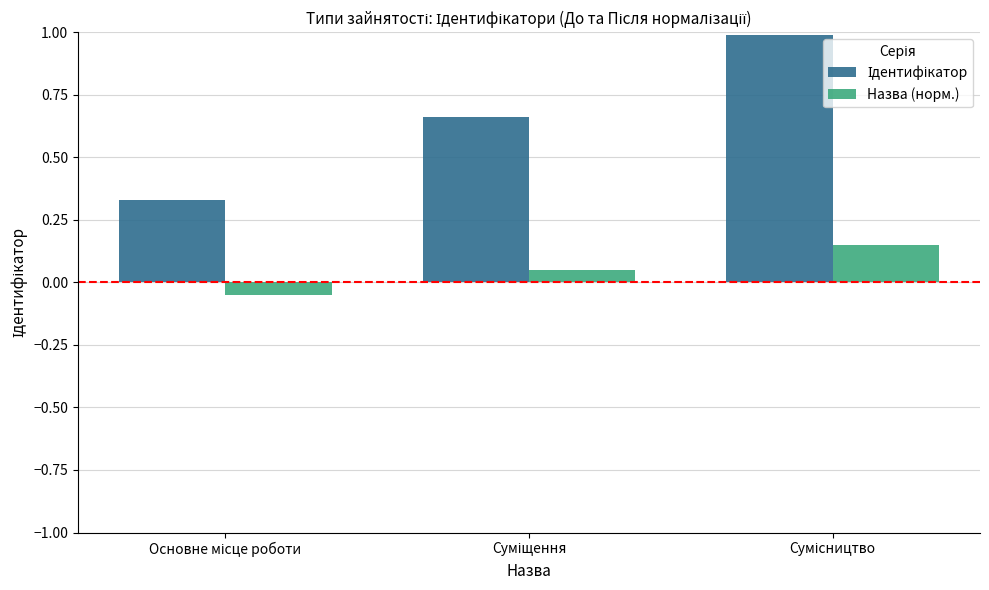

At how many categories does at least one series exceed 0?

3